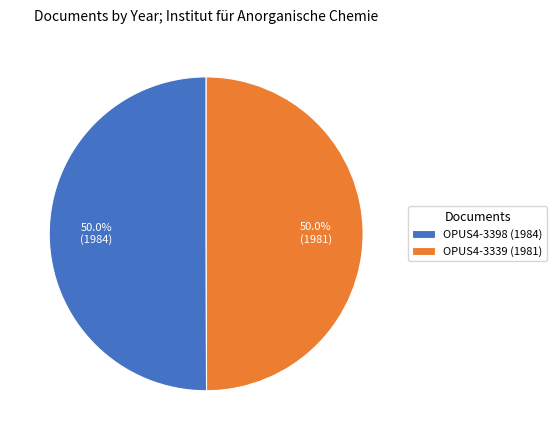

True or false: OPUS4-3339 accounts for 50% of the total.

True